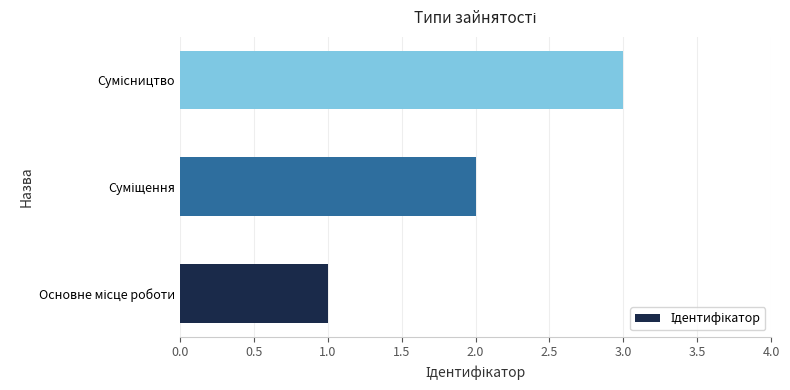

How many series are shown in this chart?

1